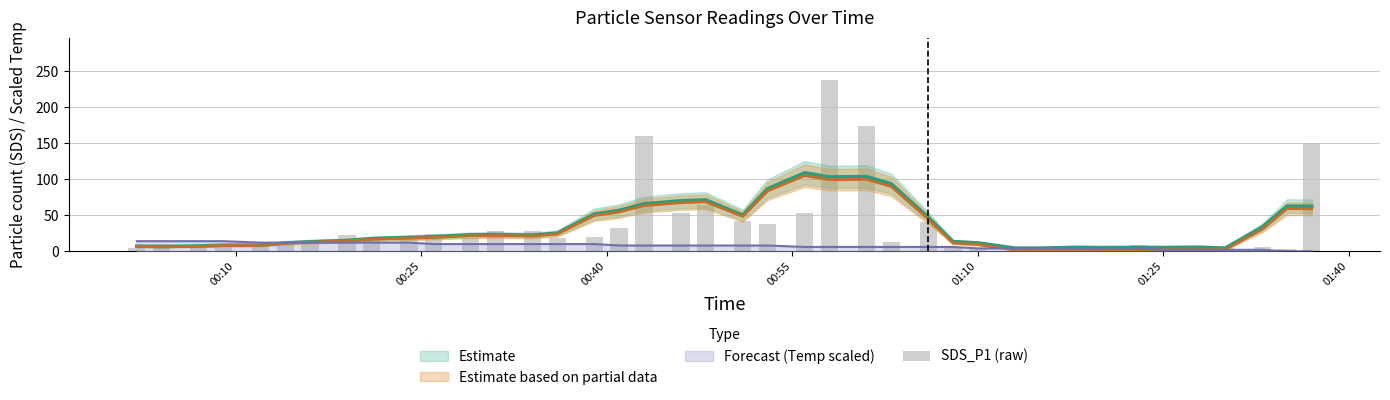

Reading left to right, what are all the values shown in this chart?

5.0	9.6	6.7	6.7	9.0	10.3	9.8	22.4	15.2	17.2	23.6	17.9	27.5	27.7	19.0	19.6	32.3	159.2	53.7	64.0	41.3	38.3	53.7	236.9	174.2	12.4	41.1	3.9	3.5	6.5	3.2	5.0	3.8	9.3	4.4	4.8	4.2	5.8	3.0	150.2